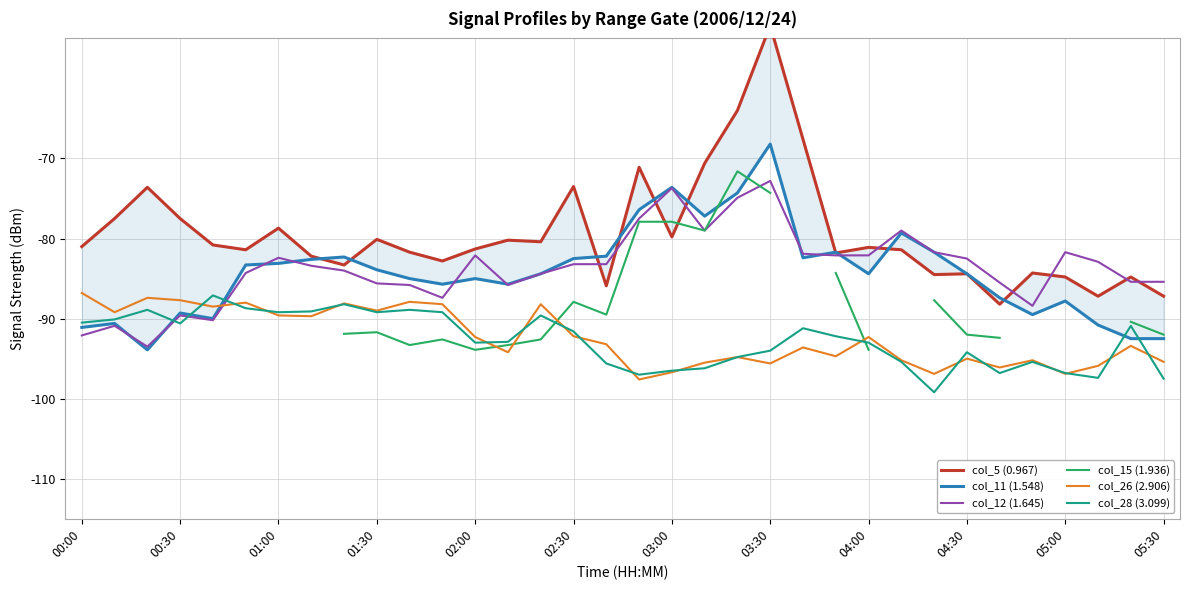

How many interior local valleys does the col_12 (1.645) series have?

6